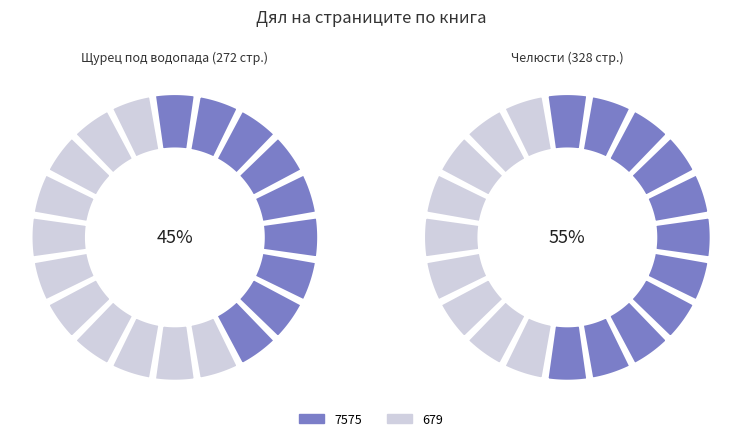

How many slices are in this pie chart?

2